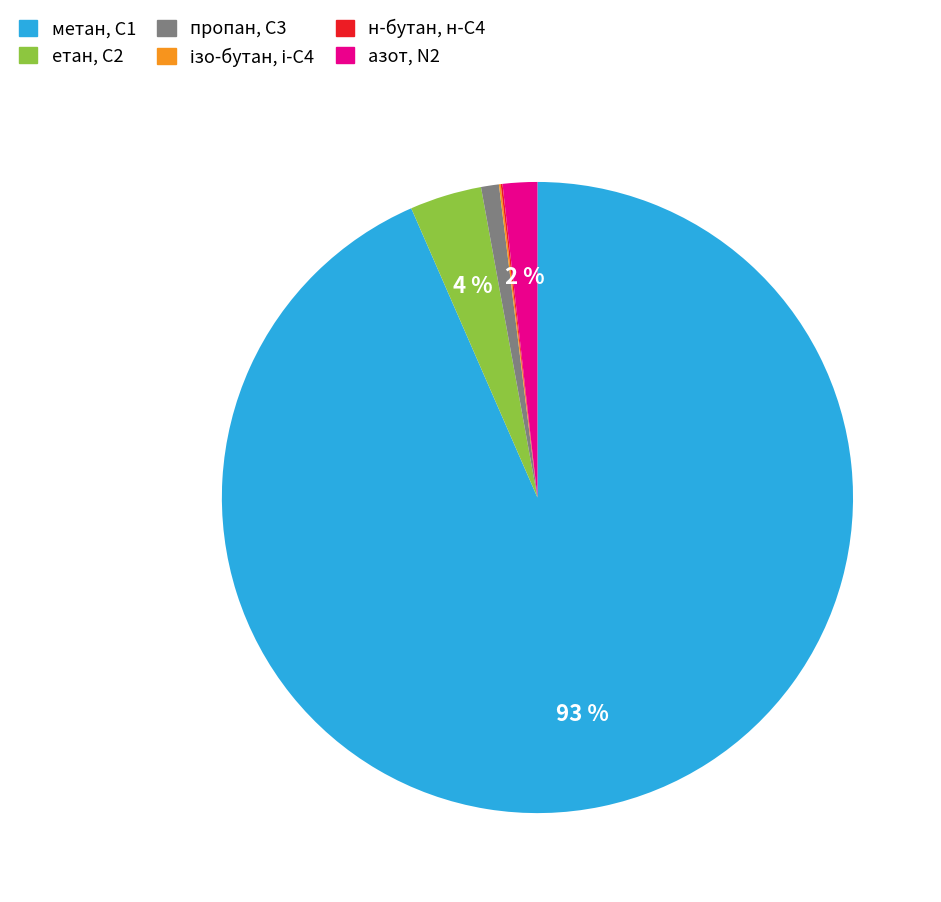

Which slice is the largest?

метан, С1